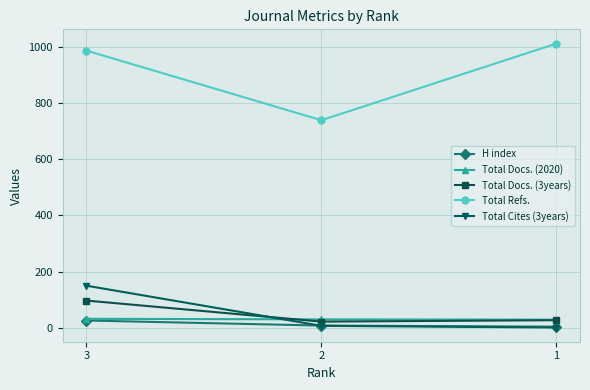

At how many categories does at least one series exceed 733?

3